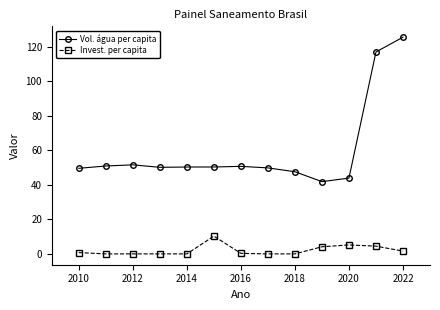

What is the difference between the second highest and second lowest values in the Invest. per capita series?

5.2